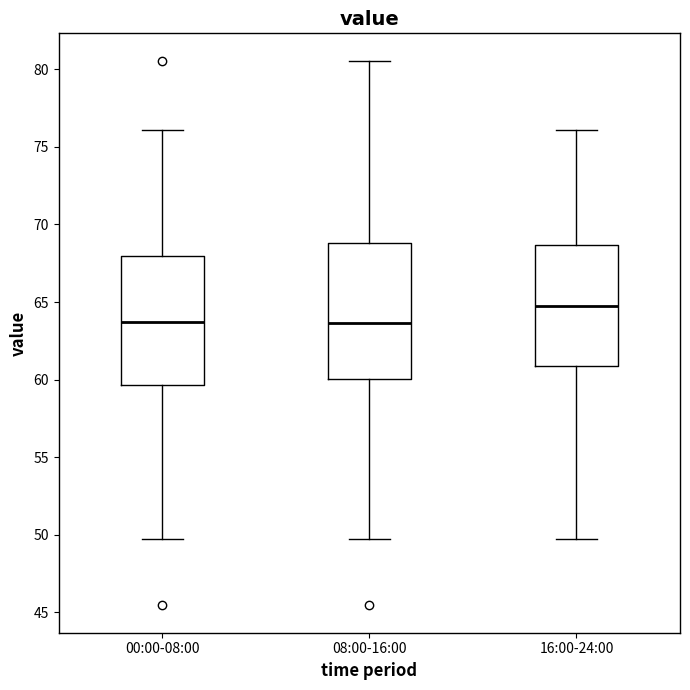

Where is the upper edge of the box for 00:00-08:00 on the y-axis? The values are not printed on the chart, so give them approximately, as read against the axis.

68.0